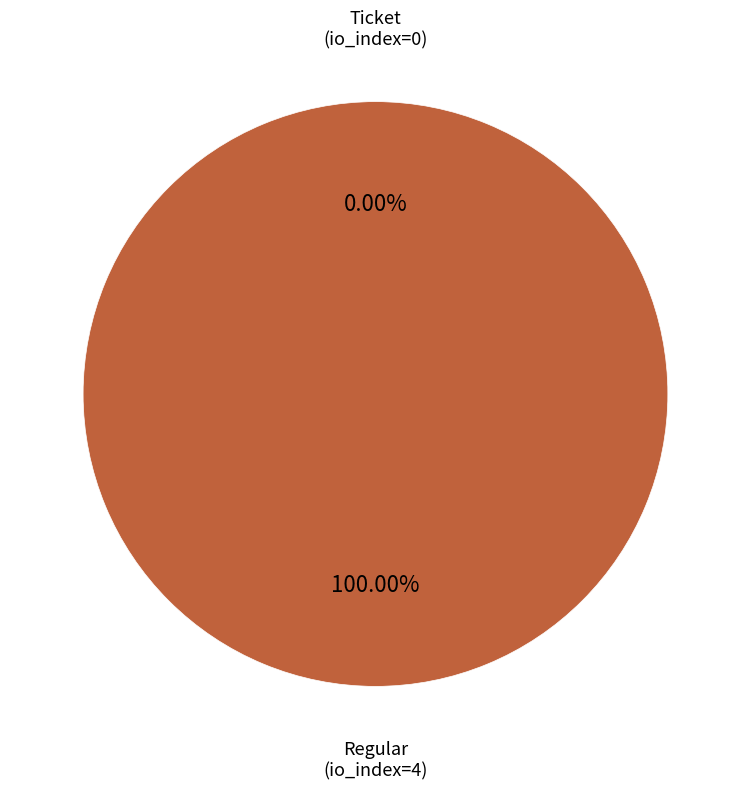

Does Regular (io_index=4) account for over 50% of the chart?

Yes